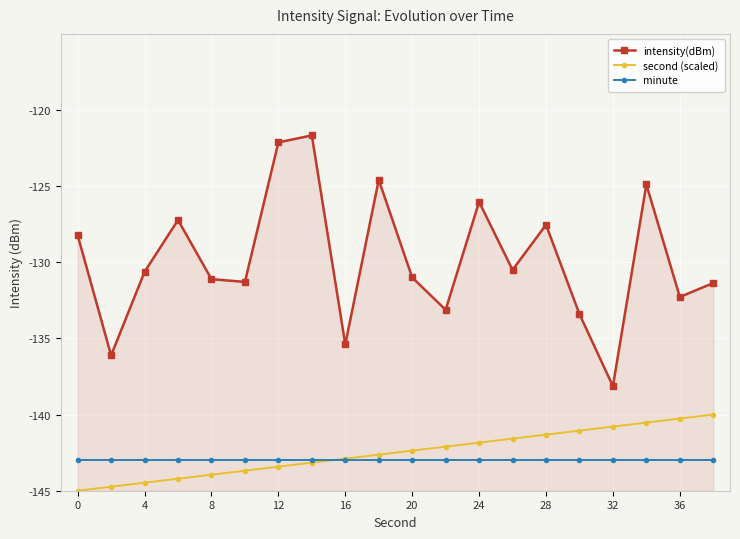

True or false: intensity(dBm) and minute intersect in this chart.

False